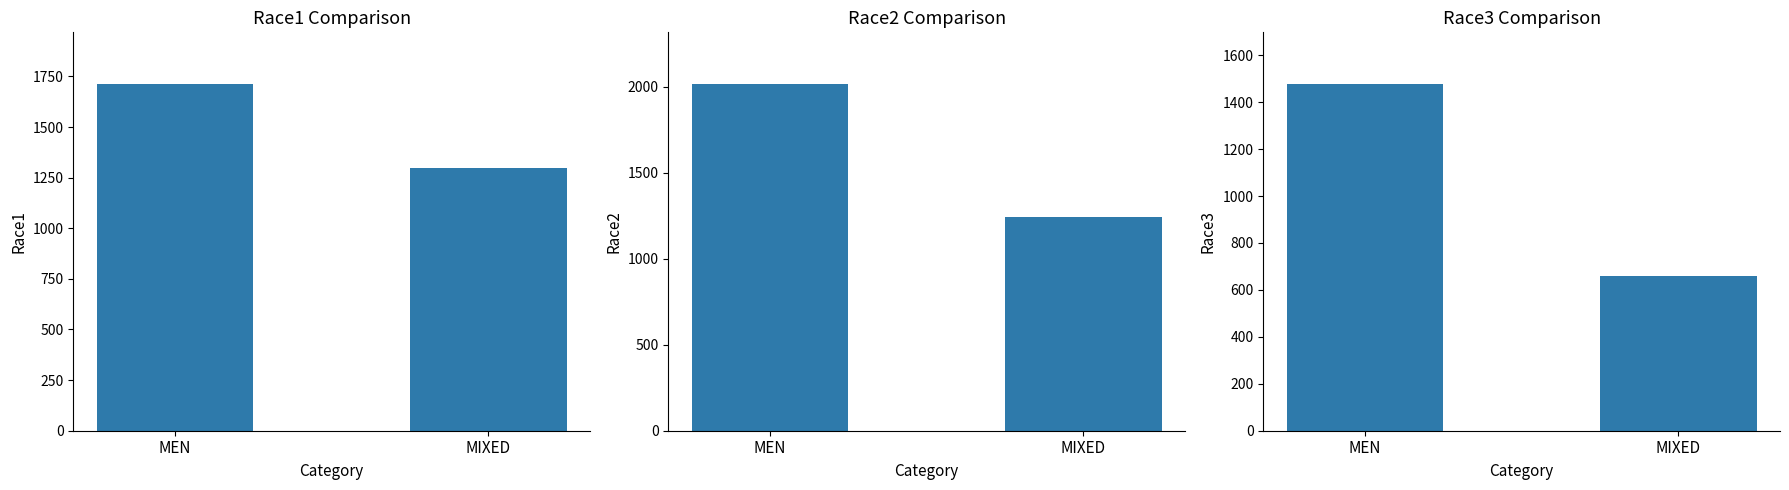

Which category has the lowest value in the Race2 series?

MIXED